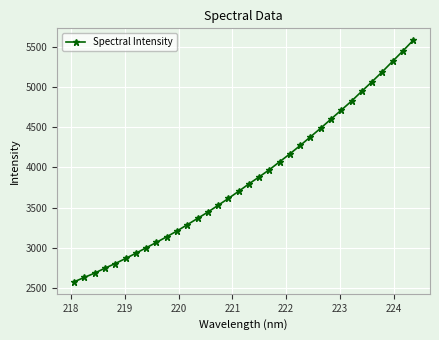

What is the value of the 16th point from the left?

3613.5